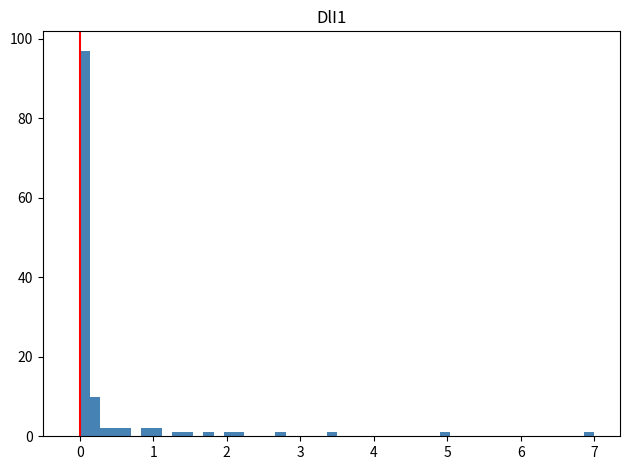

Read against the x-axis, roughly where is the centre of the tallest bar?

0.1